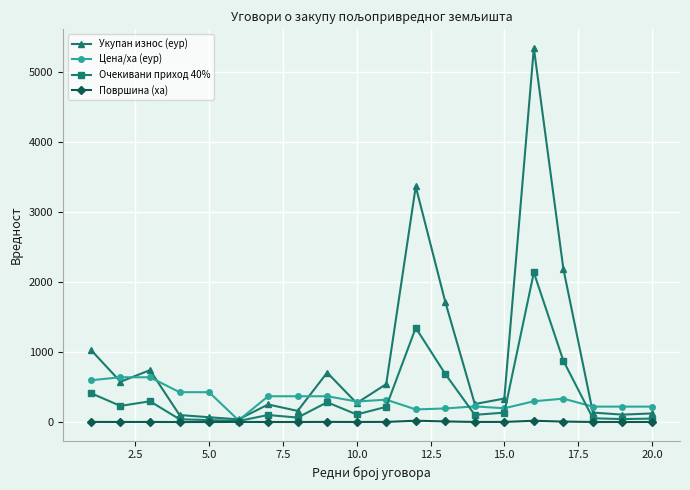

Which series has the largest range (max minus min)?

Укупан износ (еур)